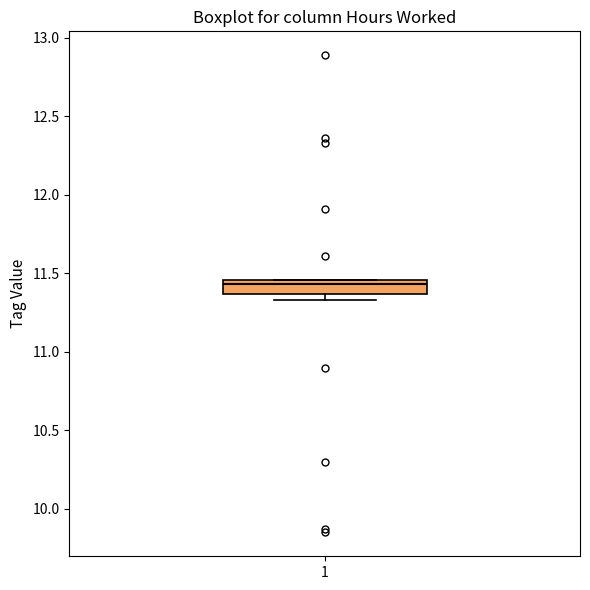

Transcribe this box plot: give where the median line is, the range the box spans, and where the two whiskers end, as read against the y-axis. The values are not printed on the chart, so give them approximately, as read against the axis.

median 11.45 (just below the box's upper edge), box 11.35 to 11.45, whiskers 11.35 (just below the box's lower edge) to 11.45